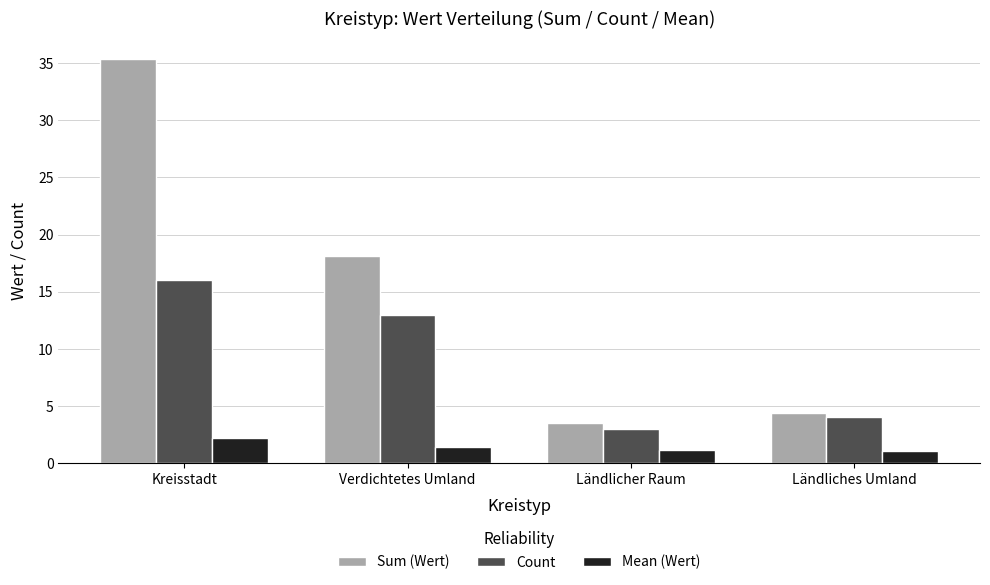

Does the chart contain any negative values?

No